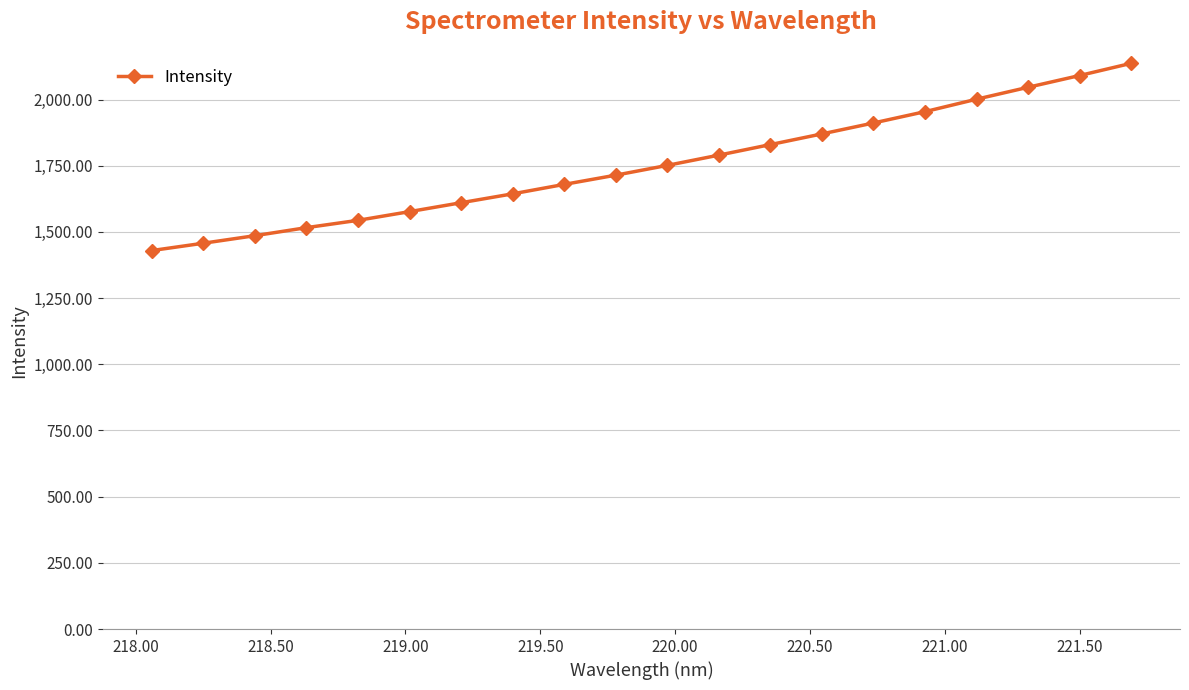

What is the smallest value displayed?

1429.6